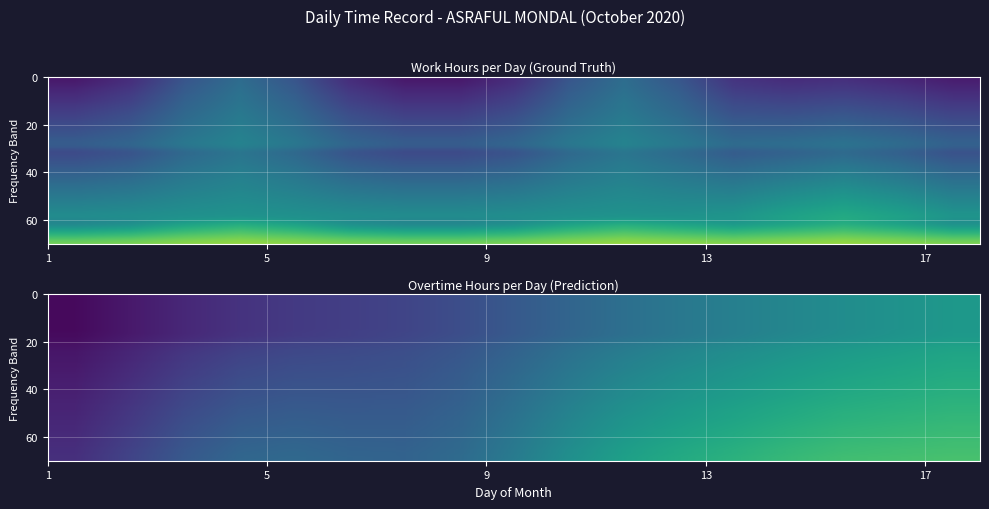

What is the spread (max minus min) of values at 1?

9.7